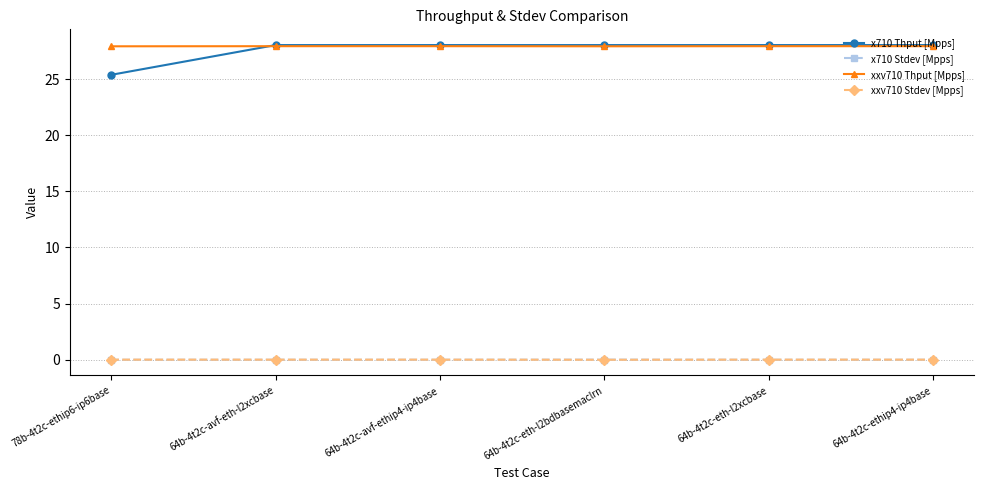

What is the label of the 3rd point from the left?

64b-4t2c-avf-ethip4-ip4base